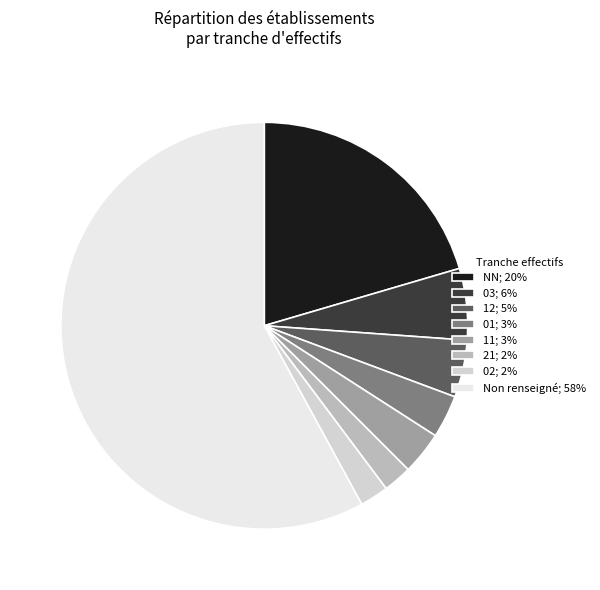

How many slices are in this pie chart?

8